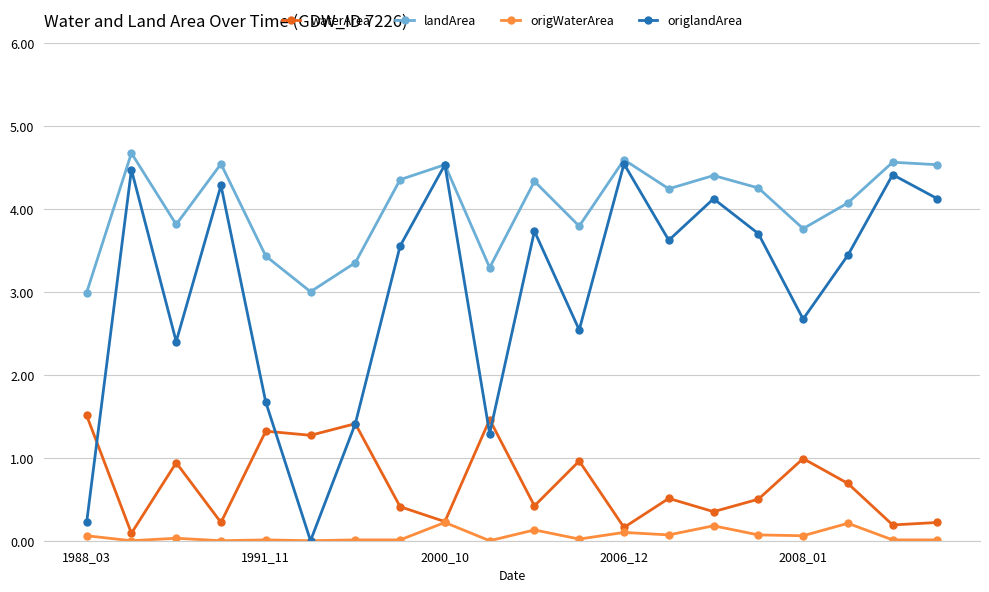

Rank the series by their average value, from highest to lowest.

landArea, origlandArea, waterArea, origWaterArea